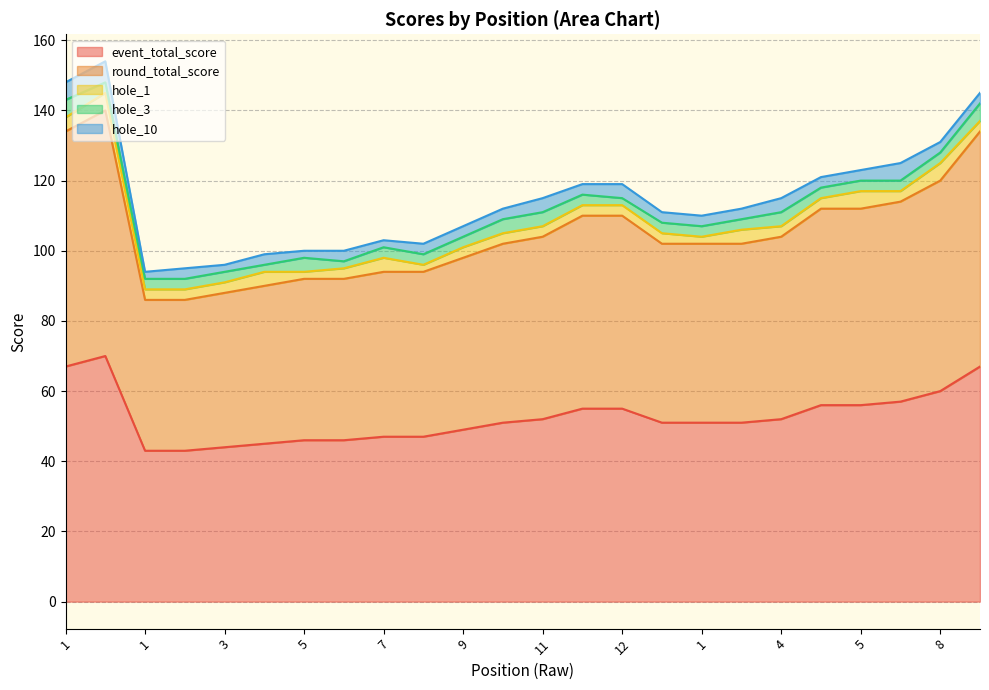

What is the difference between the maximum and minimum values in the hole_1 series?

3